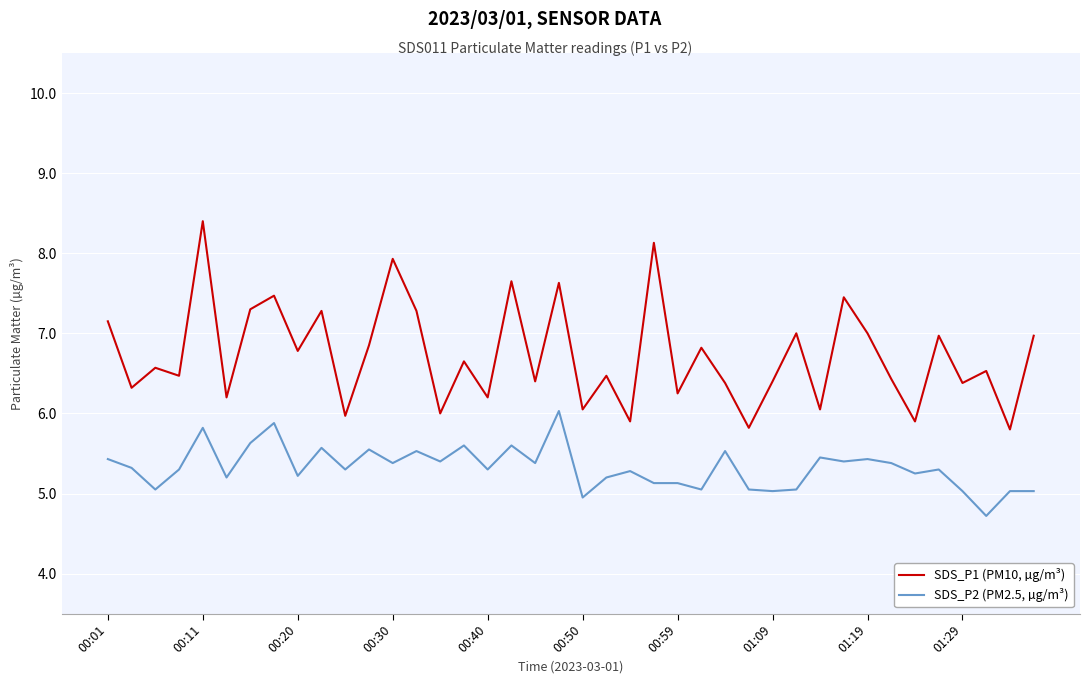

What is the average value of the SDS_P1 (PM10, µg/m³) series?

6.7